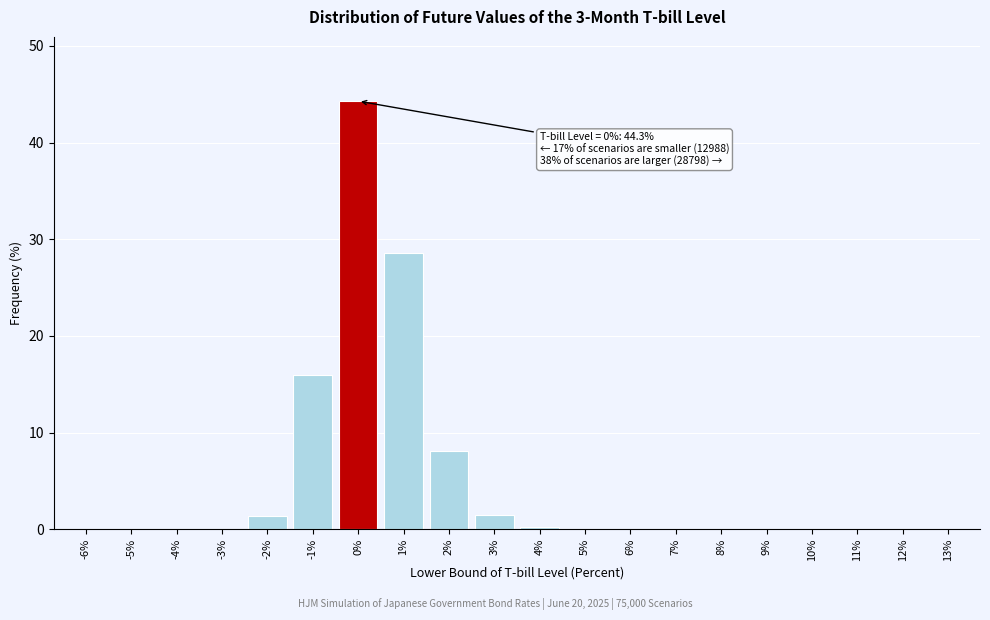

What is the change in value from 0% to 7%?

-44.3